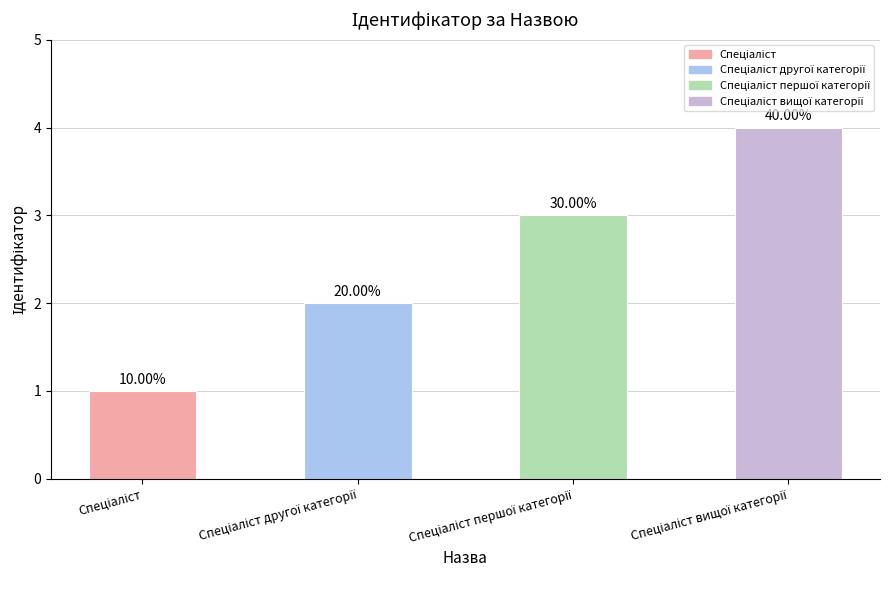

What is the approximate value at Спеціаліст другої категорії?

2